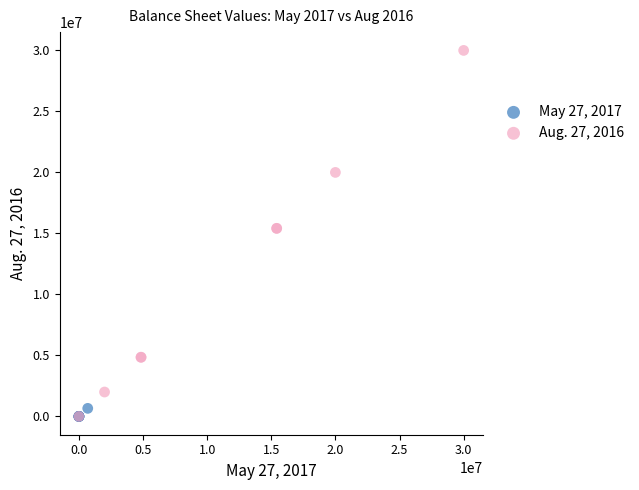

Which series reaches the maximum Y coordinate?

Aug. 27, 2016